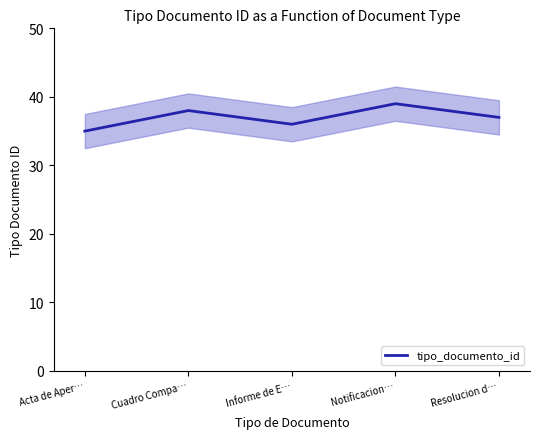

How many lines are shown in the chart?

1